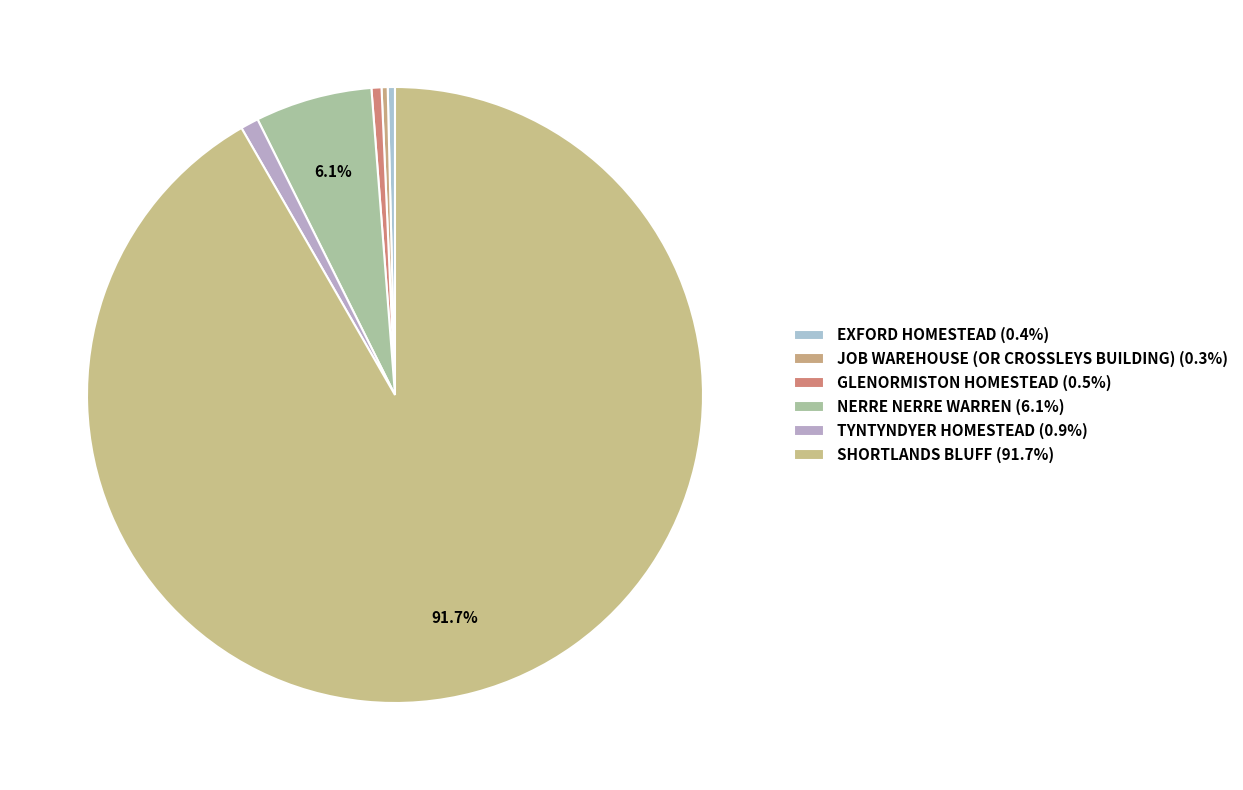

How many slices are in this pie chart?

6